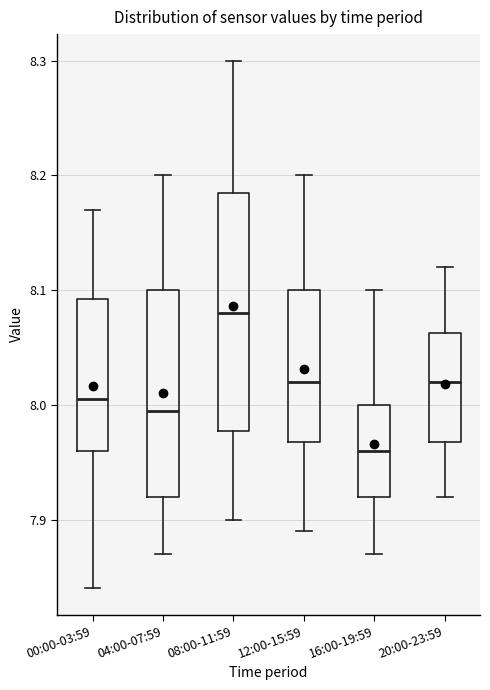

Reading left to right, read every box against the y-axis: the position of its median line, the range the box covers, and the ends of its whiskers. The values are not printed on the chart, so give them approximately, as read against the axis.

00:00-03:59: median 8.01, box 7.96 to 8.09, whiskers 7.84 to 8.17
04:00-07:59: median 8.00, box 7.92 to 8.10, whiskers 7.87 to 8.20
08:00-11:59: median 8.08, box 7.98 to 8.19, whiskers 7.90 to 8.30
12:00-15:59: median 8.02, box 7.97 to 8.10, whiskers 7.89 to 8.20
16:00-19:59: median 7.96, box 7.92 to 8.00, whiskers 7.87 to 8.10
20:00-23:59: median 8.02, box 7.97 to 8.06, whiskers 7.92 to 8.12